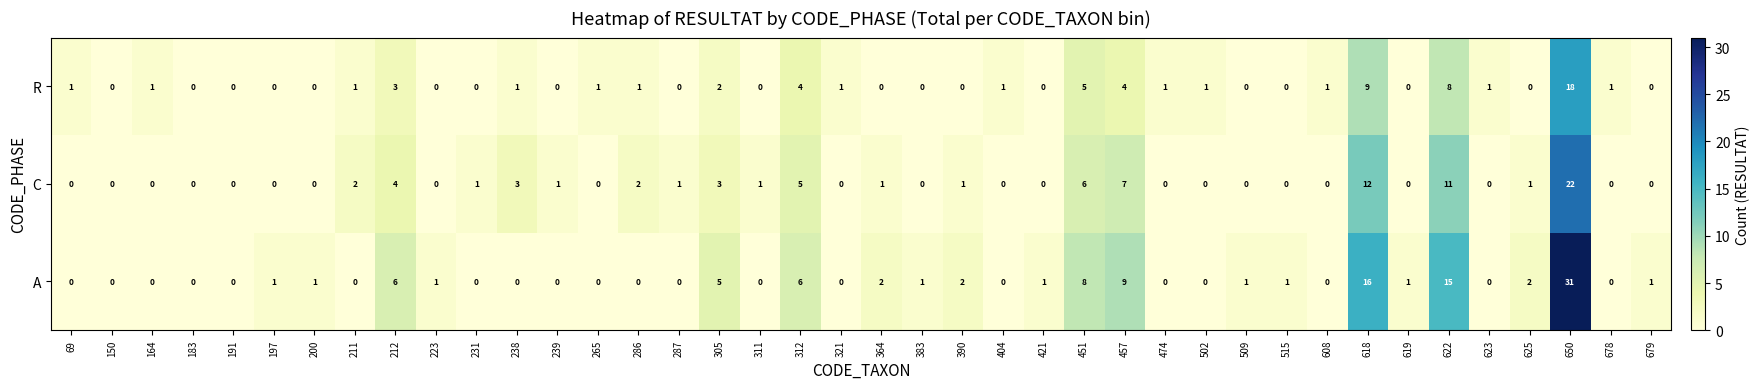

Rank the series by their maximum value, from highest to lowest.

A, C, R